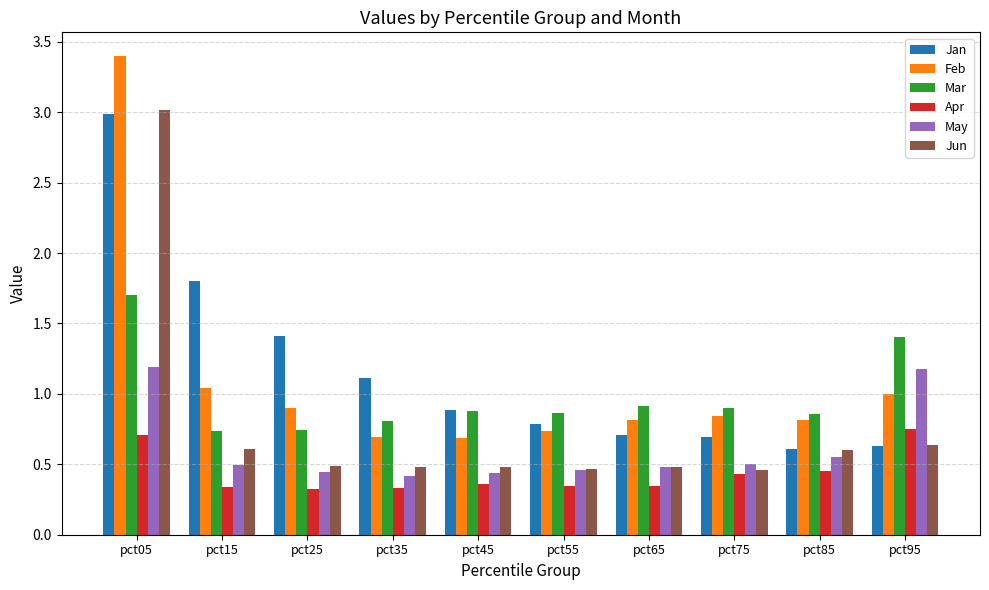

What are all the series names shown in the legend?

Jan, Feb, Mar, Apr, May, Jun